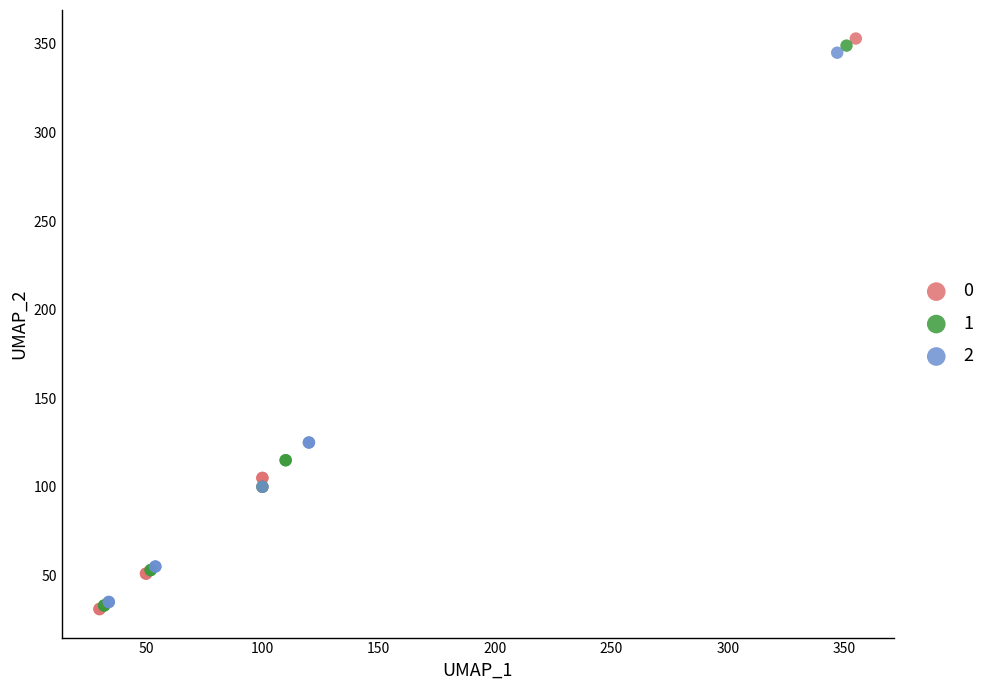

What are all the series names shown in the legend?

0, 1, 2